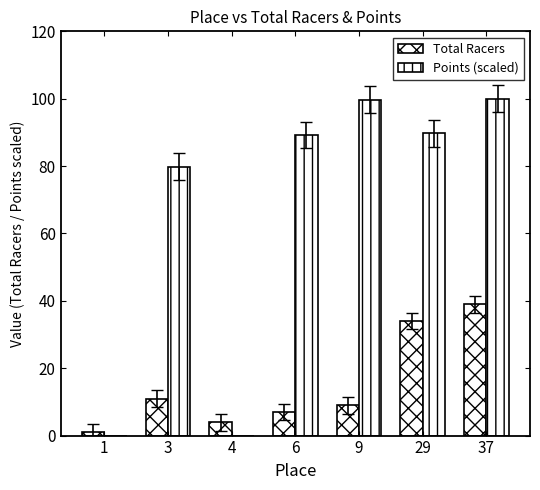

What is the total value across all series at 37?

139.0